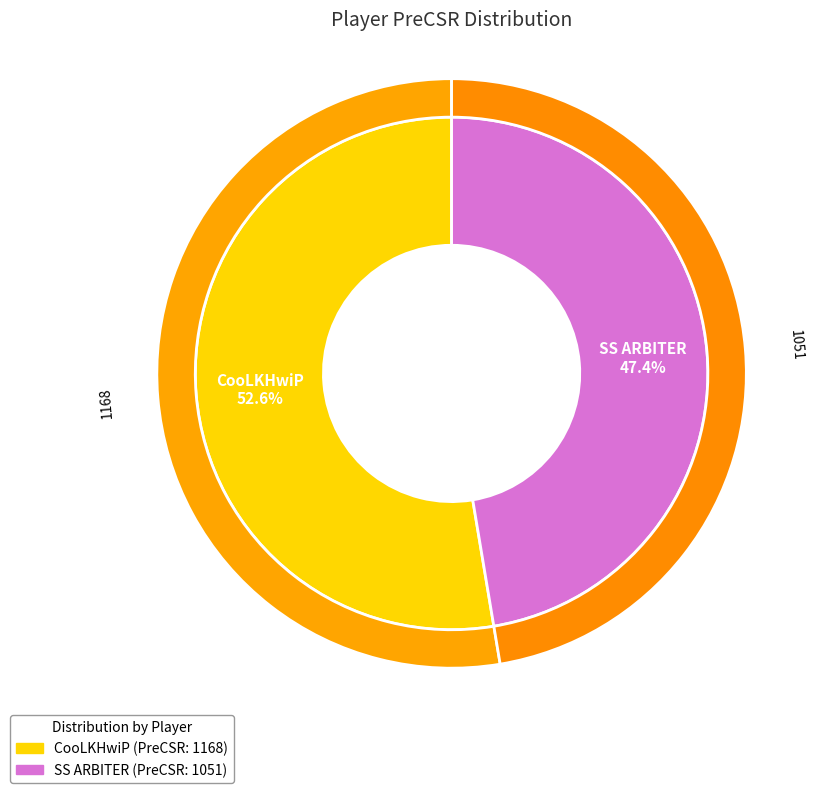

Count the number of slices in the pie.

2